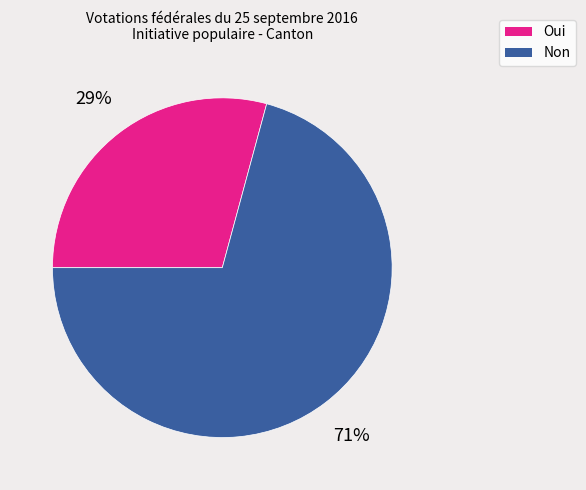

What is the largest slice in the pie chart?

Non